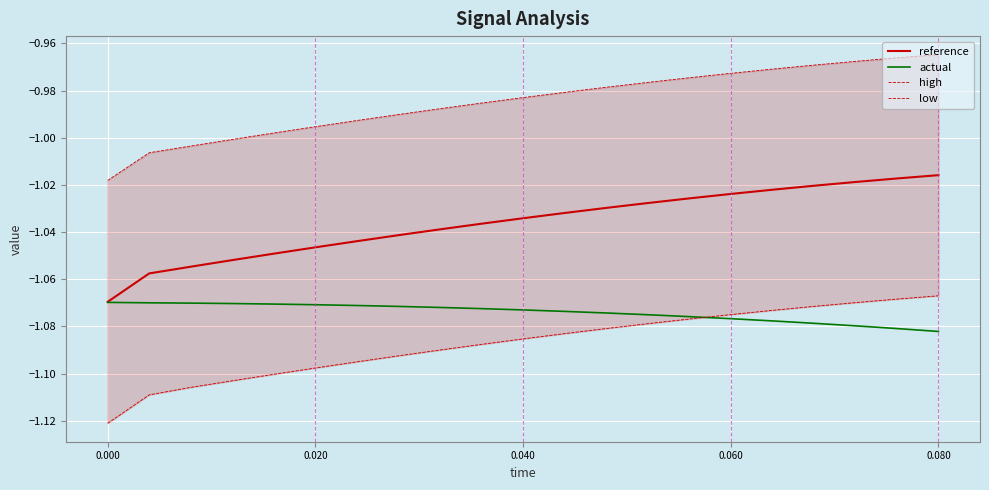

Reading left to right, list all the values displayed in this chart.

reference: -1.1	-1.1	-1.1	-1.1	-1.0	-1.0	-1.0	-1.0	-1.0	-1.0	-1.0	-1.0	-1.0	-1.0	-1.0	-1.0	-1.0	-1.0	-1.0	-1.0	-1.0
actual: -1.1	-1.1	-1.1	-1.1	-1.1	-1.1	-1.1	-1.1	-1.1	-1.1	-1.1	-1.1	-1.1	-1.1	-1.1	-1.1	-1.1	-1.1	-1.1	-1.1	-1.1
high: -1.0	-1.0	-1.0	-1.0	-1.0	-1.0	-1.0	-1.0	-1.0	-1.0	-1.0	-1.0	-1.0	-1.0	-1.0	-1.0	-1.0	-1.0	-1.0	-1.0	-1.0
low: -1.1	-1.1	-1.1	-1.1	-1.1	-1.1	-1.1	-1.1	-1.1	-1.1	-1.1	-1.1	-1.1	-1.1	-1.1	-1.1	-1.1	-1.1	-1.1	-1.1	-1.1